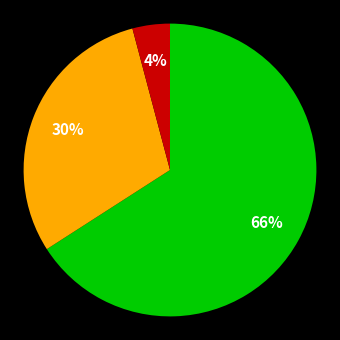

To the nearest percent, what is the difference between the largest and smallest slice percentages?

62%